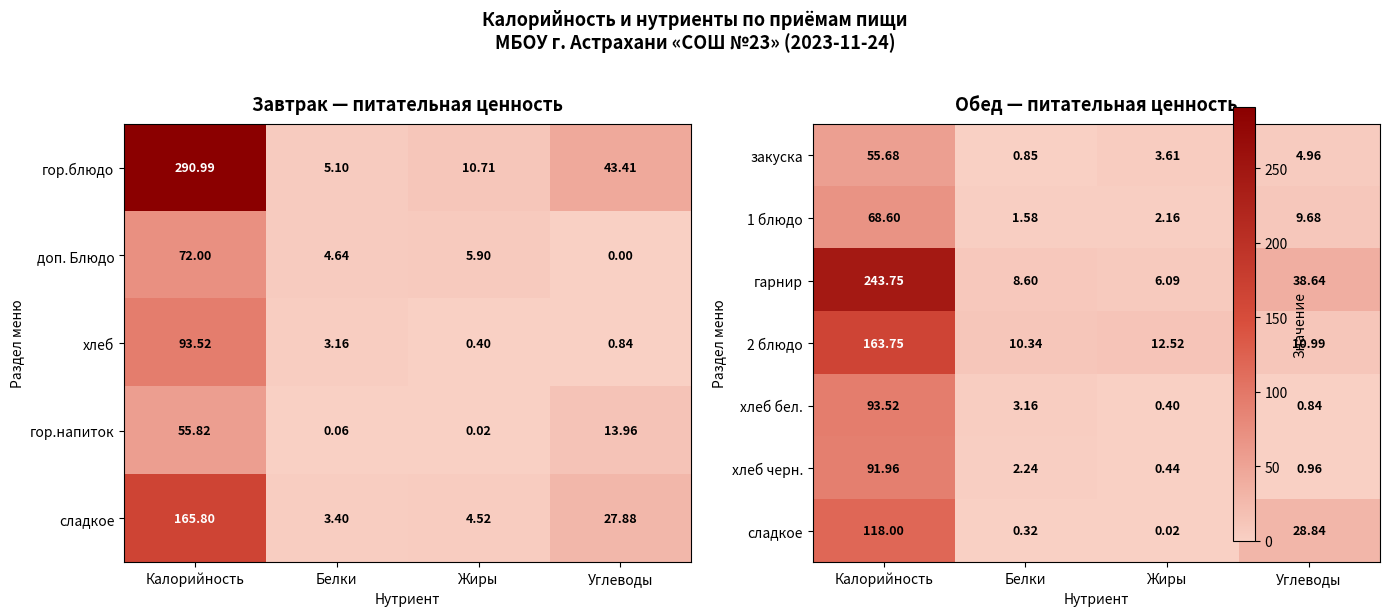

Where does the хлеб series first go above 3?

Калорийность